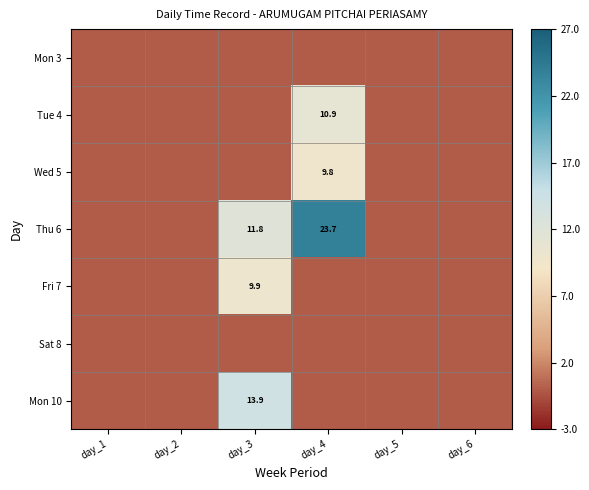

Is it true that Wed 5 equals 15.9 at day_4?

False